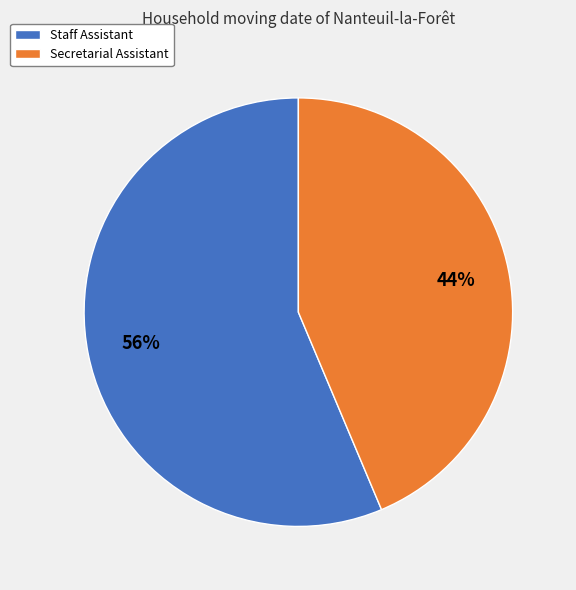

To the nearest percent, what portion does Staff Assistant represent?

56%